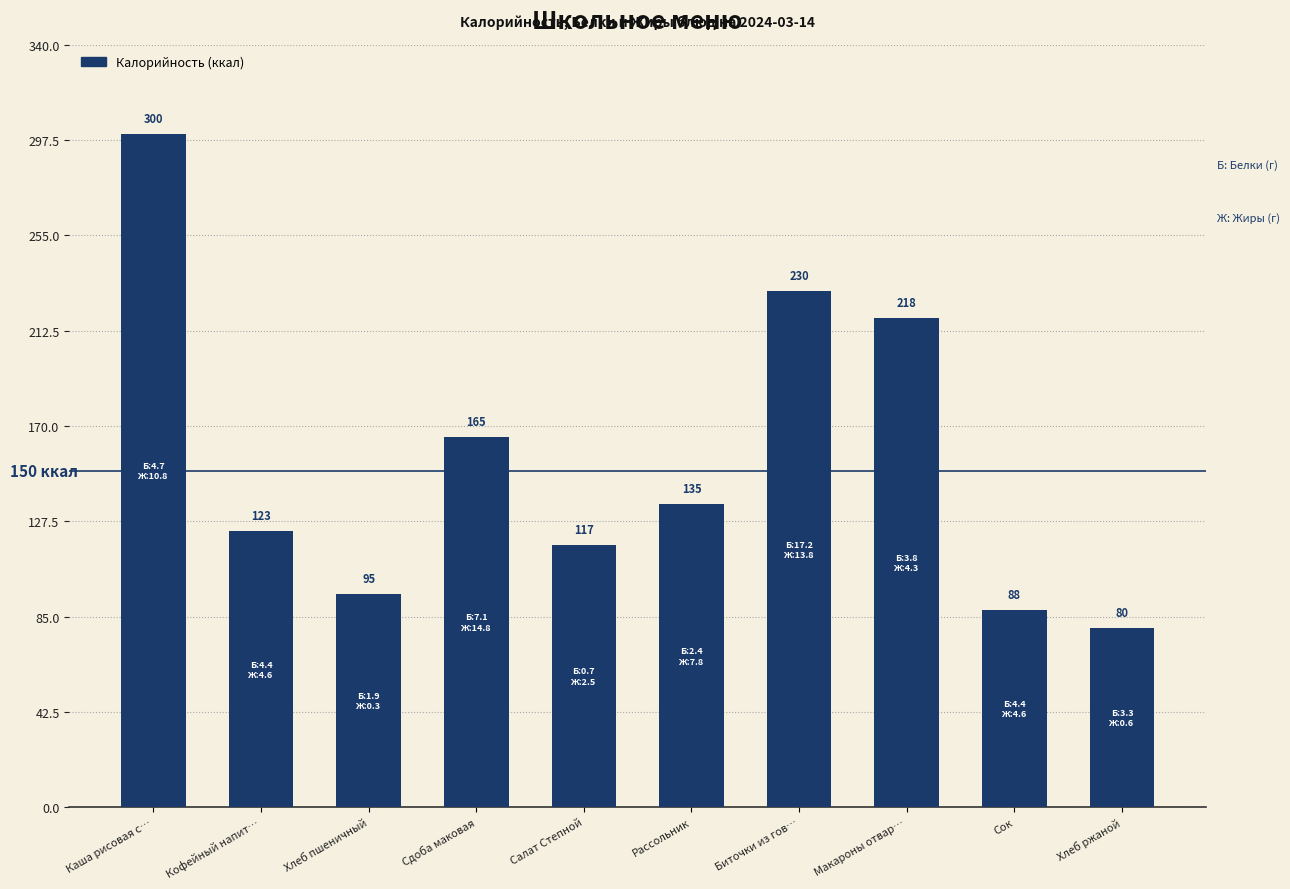

The chart shows a value of 117 at Салат Степной. True or false?

True